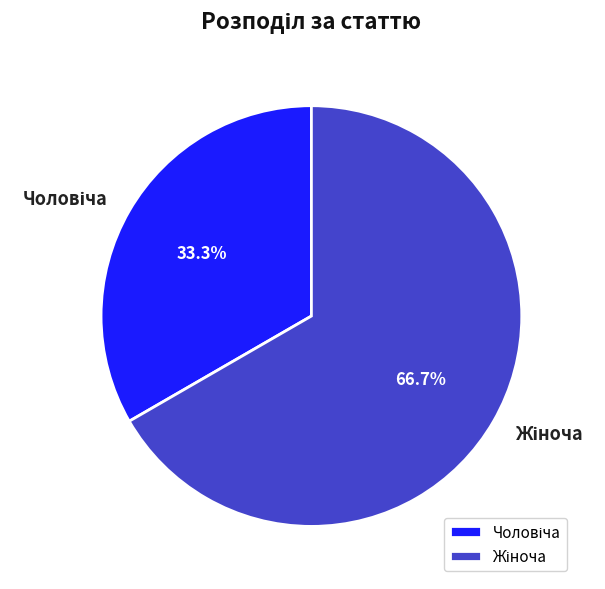

Does any single category account for the majority?

Yes